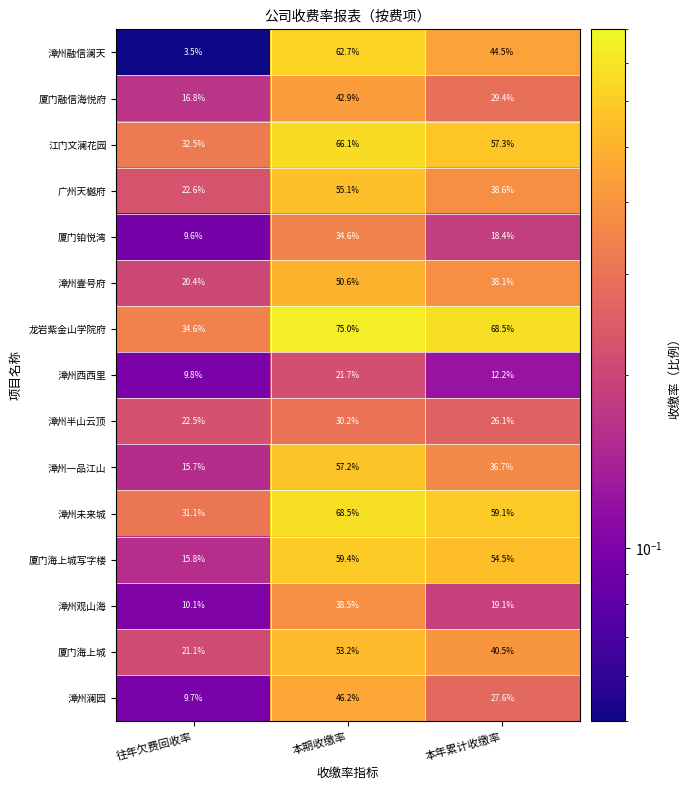

What is the difference between the highest and lowest values at 往年欠费回收率?

31.1